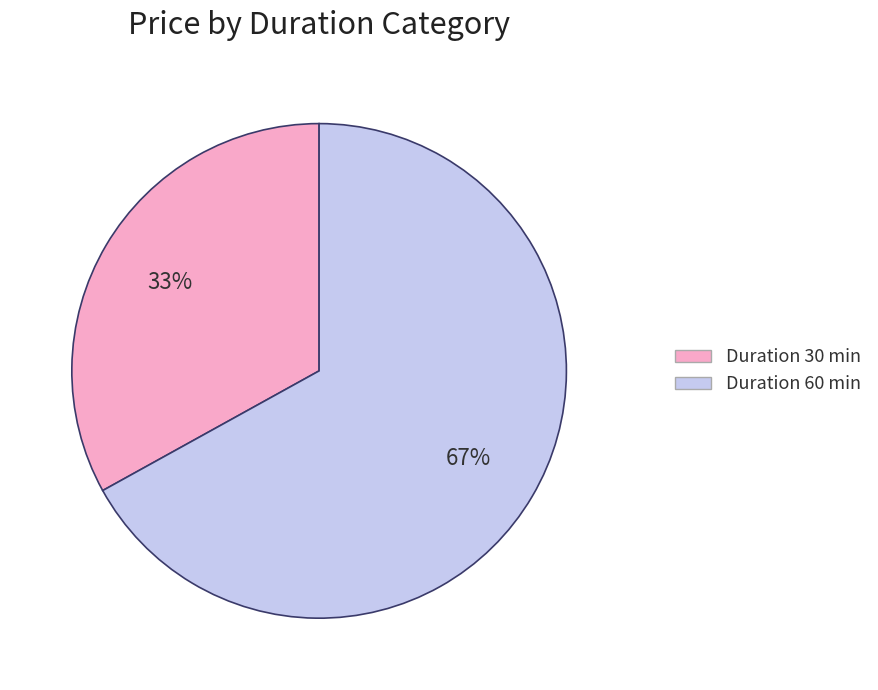

Is there a majority slice in this chart?

Yes